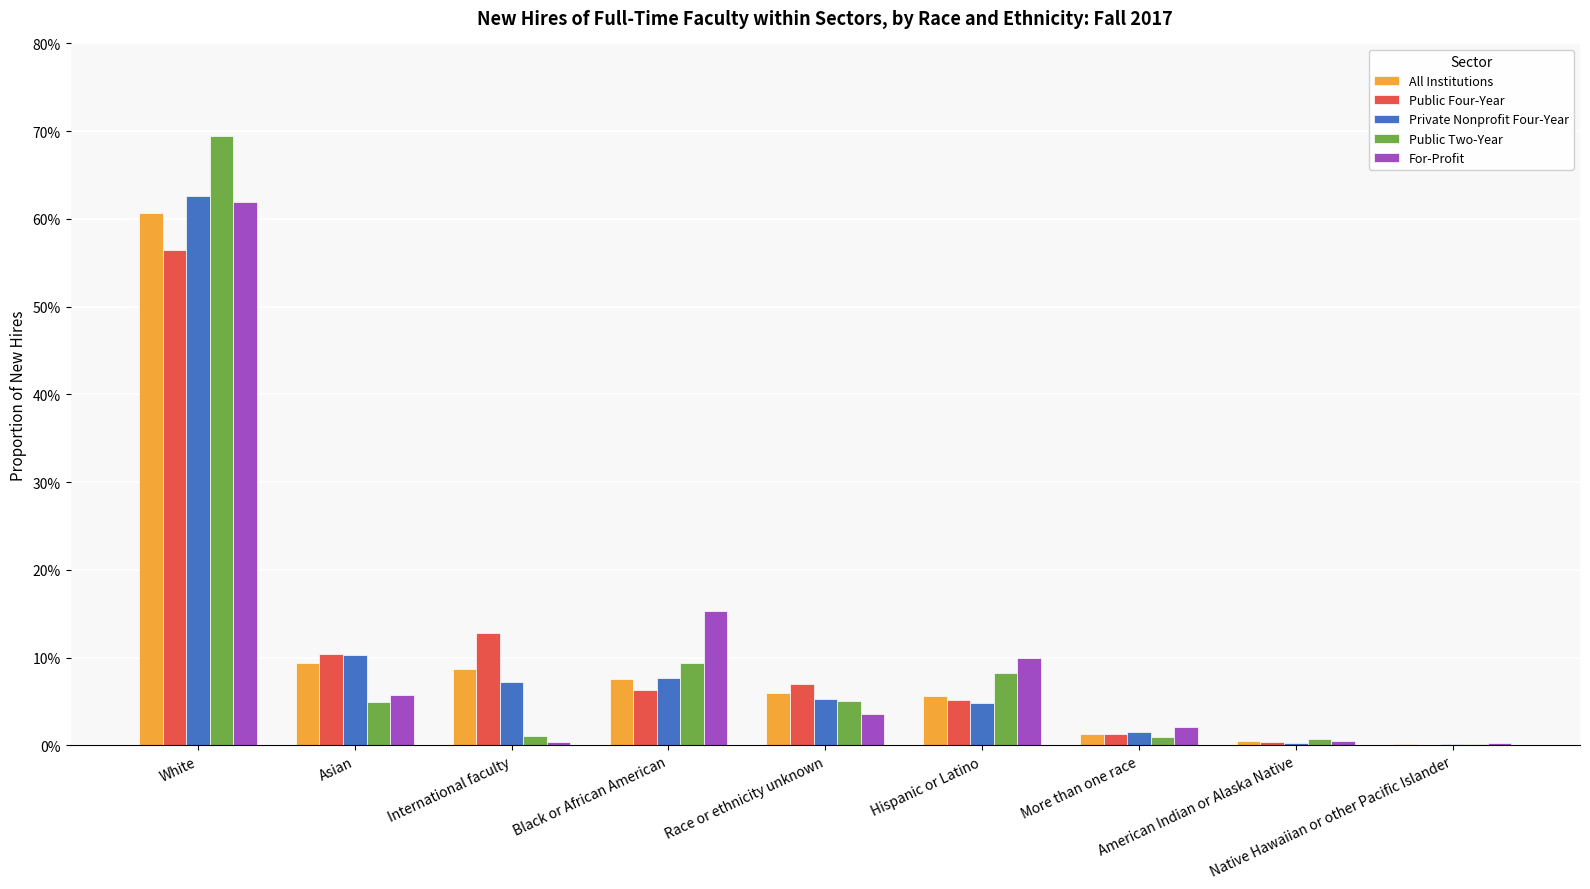

Does the chart contain stacked bars?

No